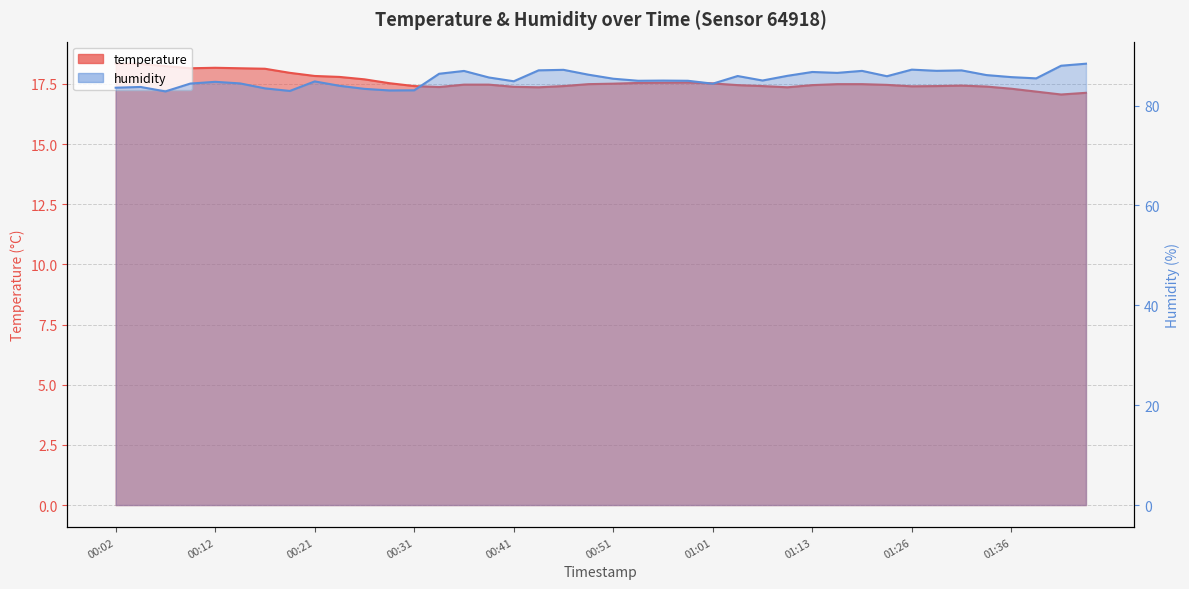

What is the average value of the temperature series?

17.6